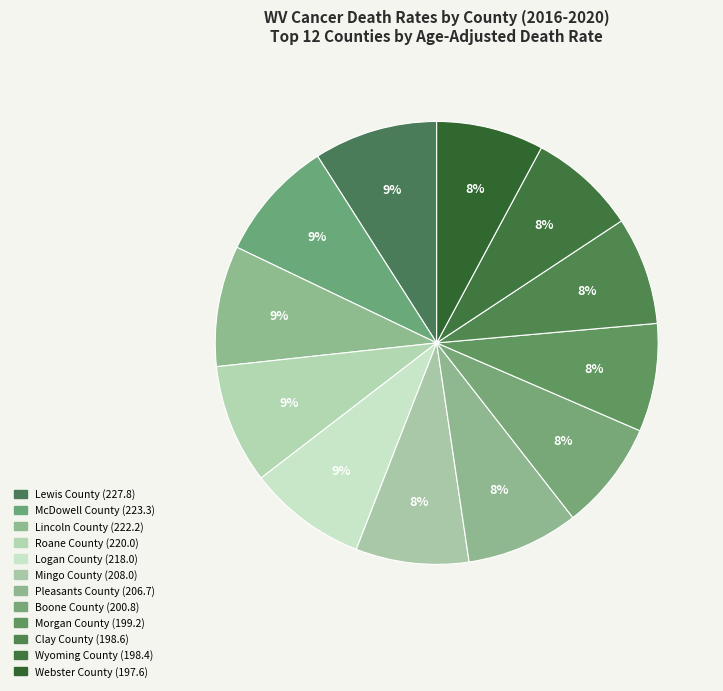

How many slices are in this pie chart?

12